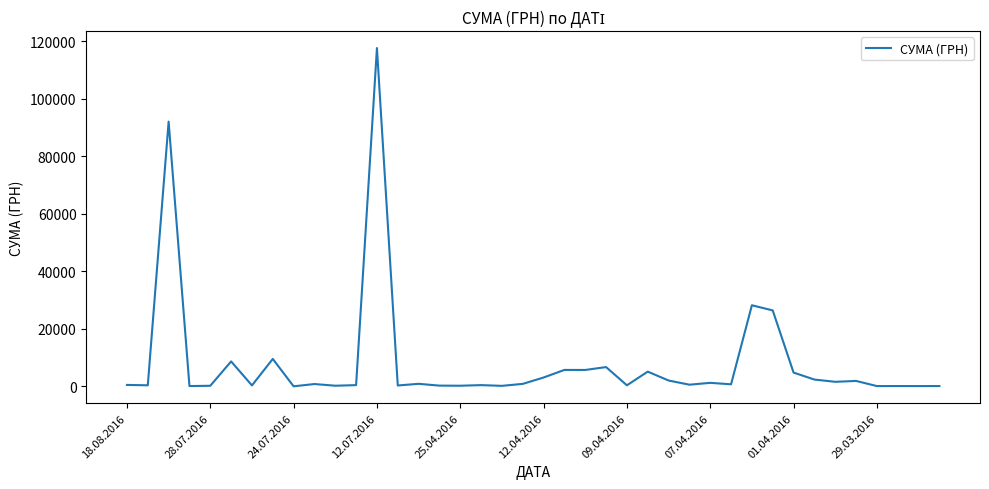

What is the maximum value shown in the chart?

117568.8